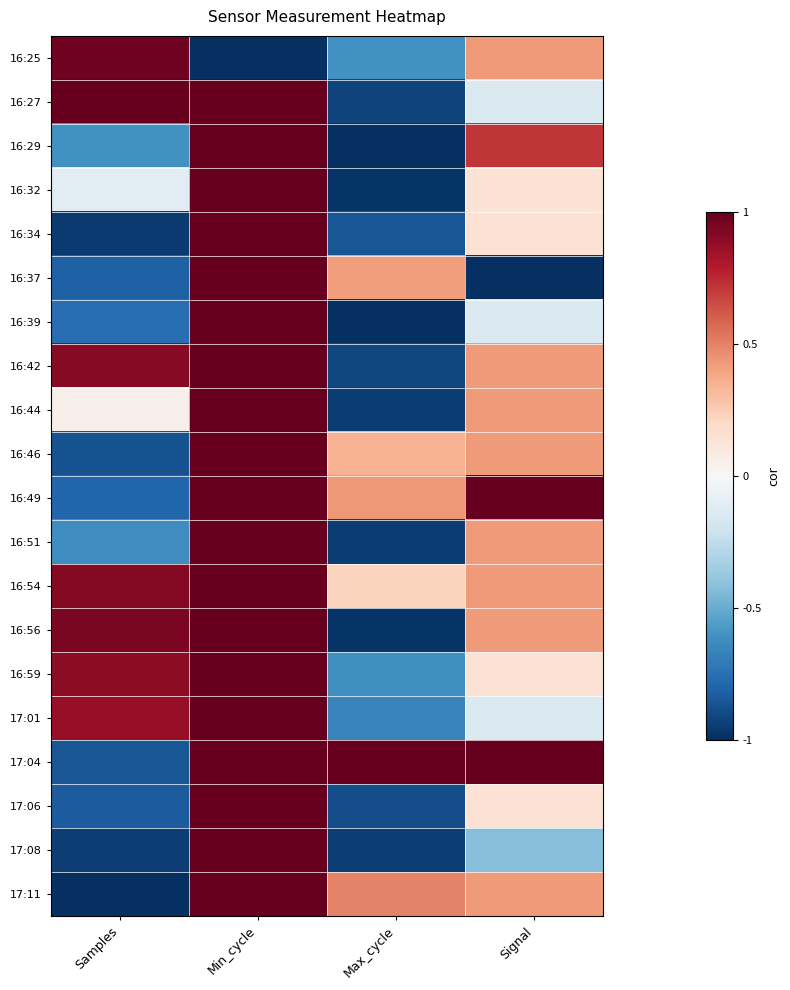

What is the difference between the highest and lowest values at Max_cycle?

2.0